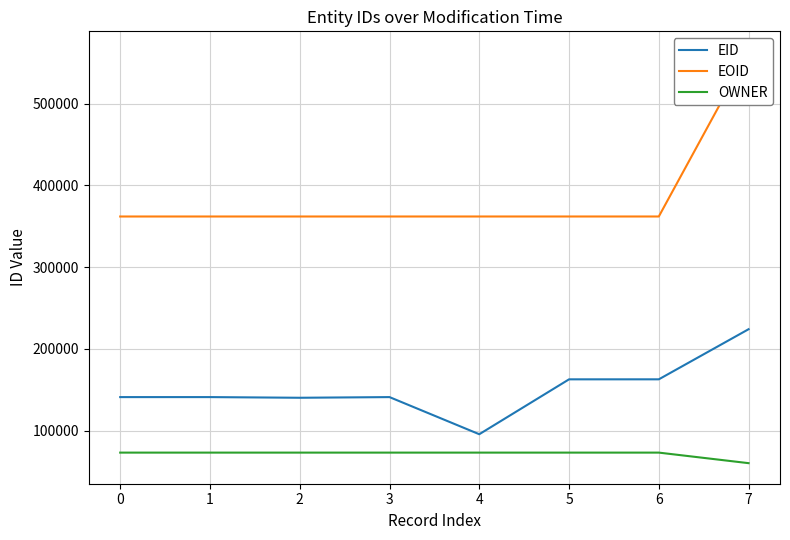

At 5, list the series in order from largest to smallest.

EOID, EID, OWNER